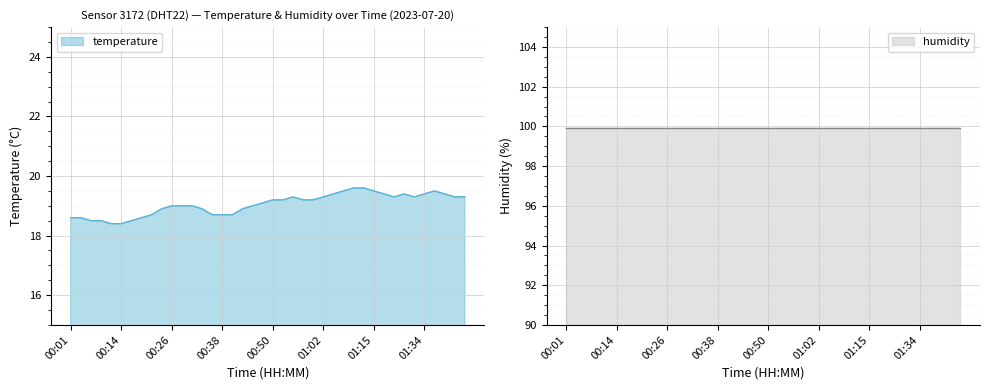

Reading right to left, what are all the values shown in this chart?

19.3	19.3	19.4	19.5	19.4	19.3	19.4	19.3	19.4	19.5	19.6	19.6	19.5	19.4	19.3	19.2	19.2	19.3	19.2	19.2	19.1	19.0	18.9	18.7	18.7	18.7	18.9	19.0	19.0	19.0	18.9	18.7	18.6	18.5	18.4	18.4	18.5	18.5	18.6	18.6